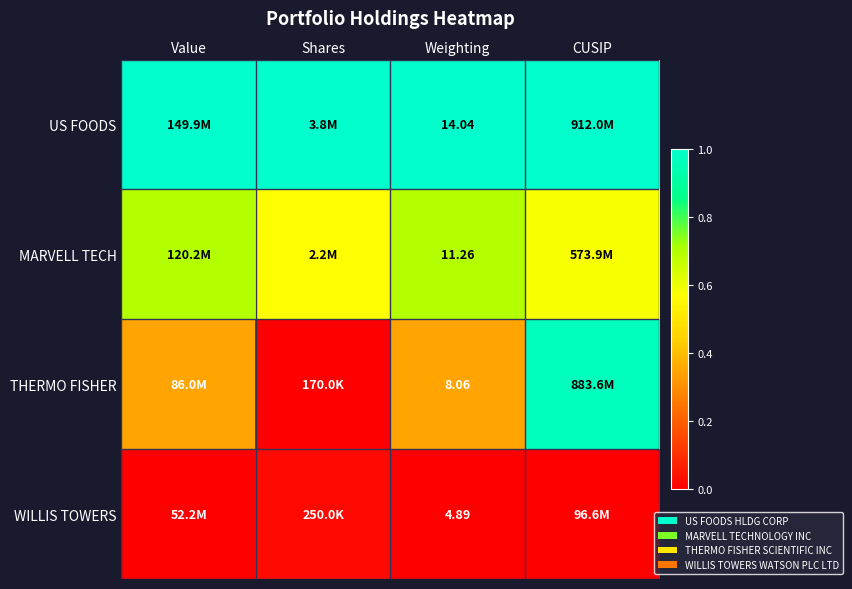

At which category is the sum across all series the highest?

CUSIP